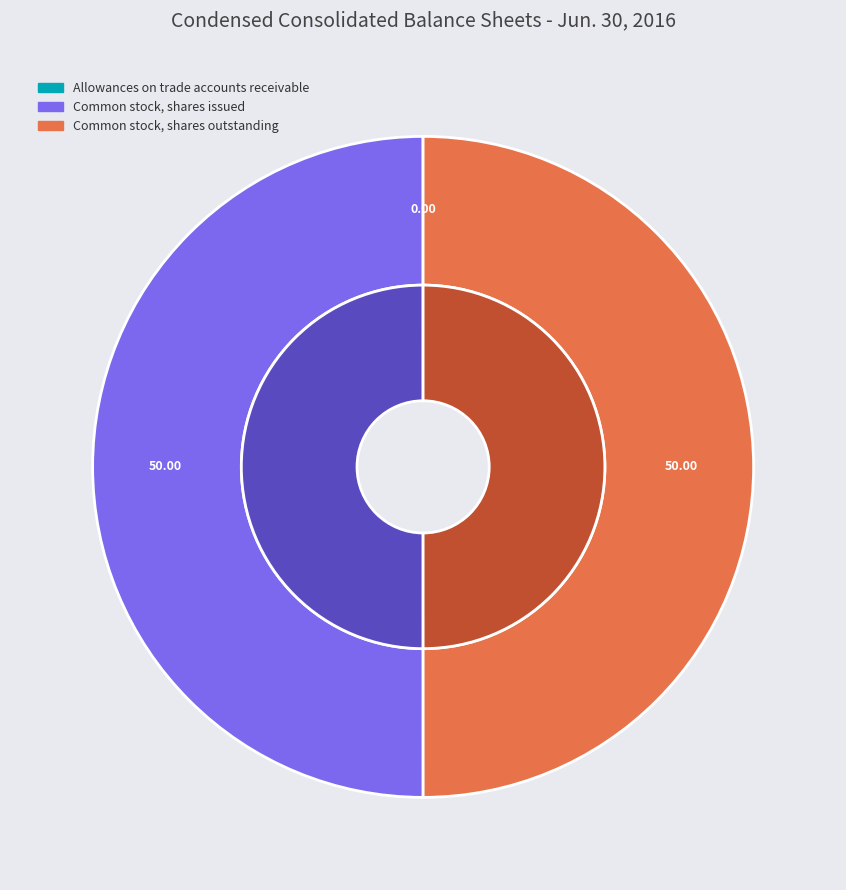

To the nearest percent, what is the difference between the Allowances on trade accounts receivable and Common stock, shares outstanding slice percentages?

50%